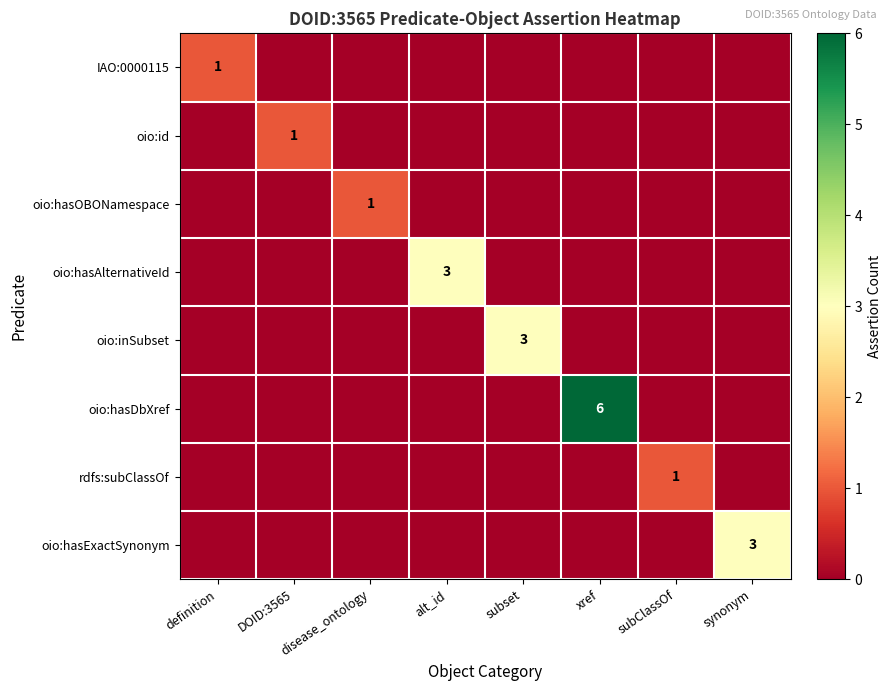

Count the number of categories in the chart.

8